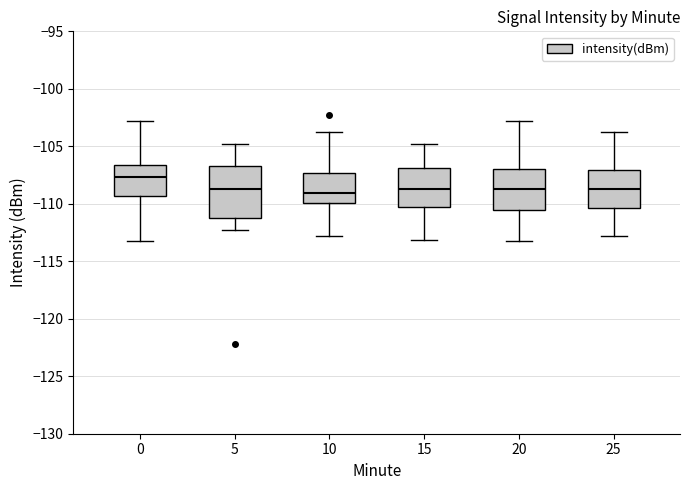

Where is the lower edge of the box at x = 25 on the y-axis? The values are not printed on the chart, so give them approximately, as read against the axis.

-110.5